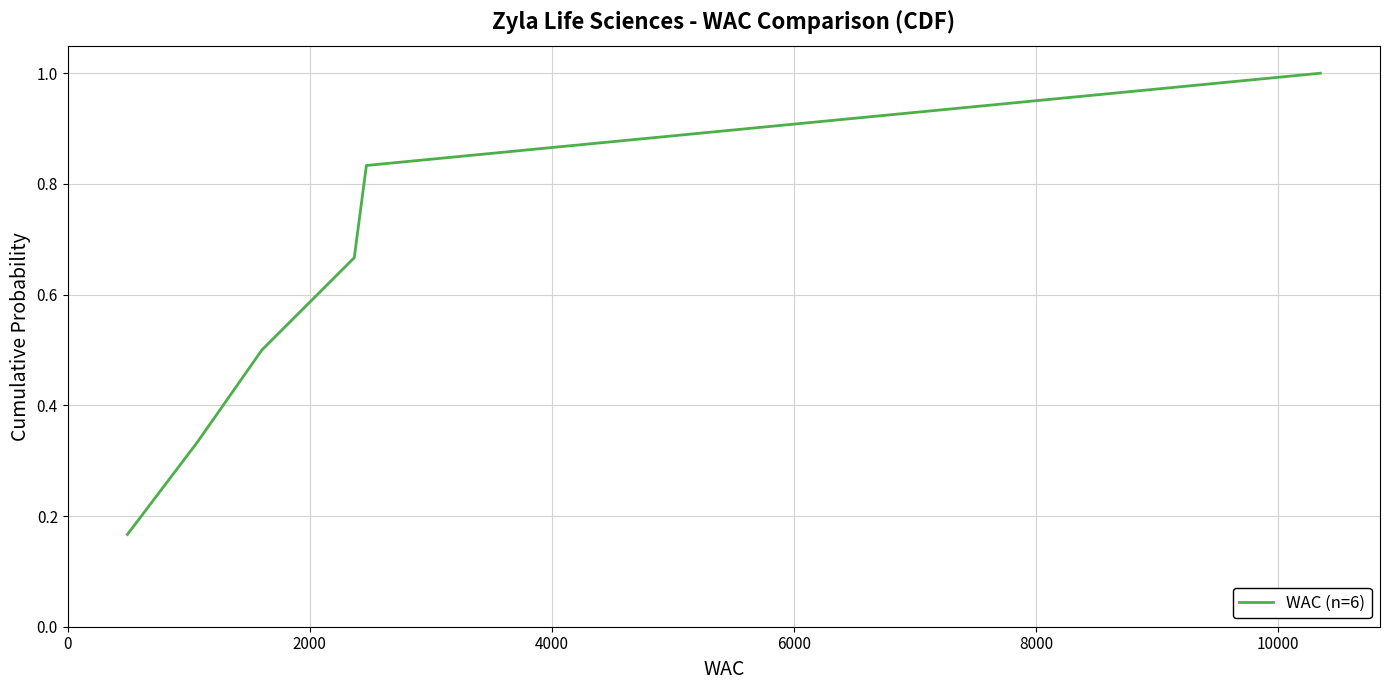

True or false: the data has more than 2 interior local peaks.

False